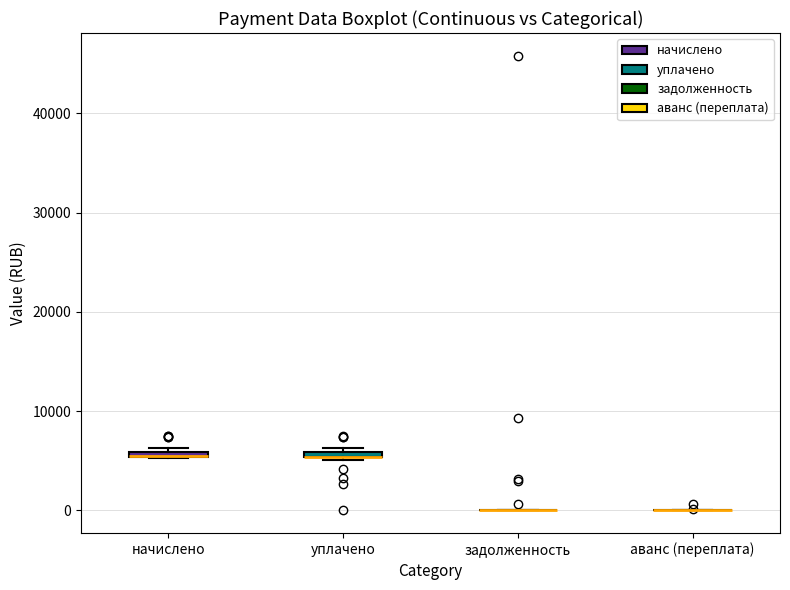

Where is the upper edge of the box for уплачено on the y-axis? The values are not printed on the chart, so give them approximately, as read against the axis.

6000